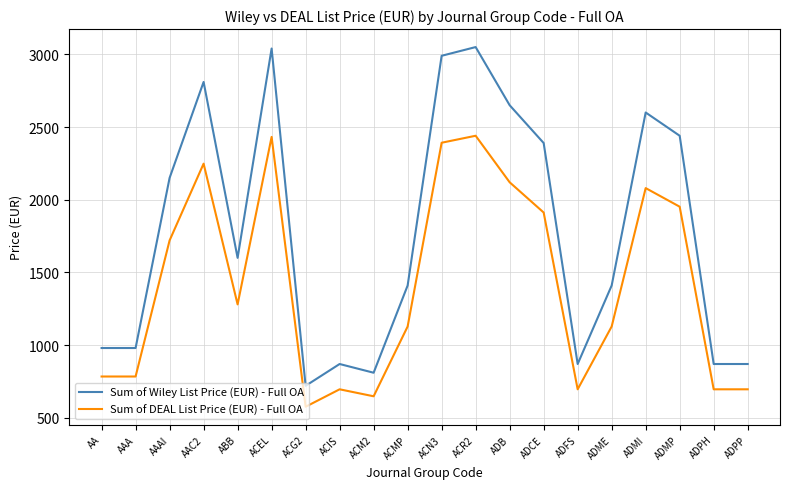

What is the maximum value shown in the chart?

3050